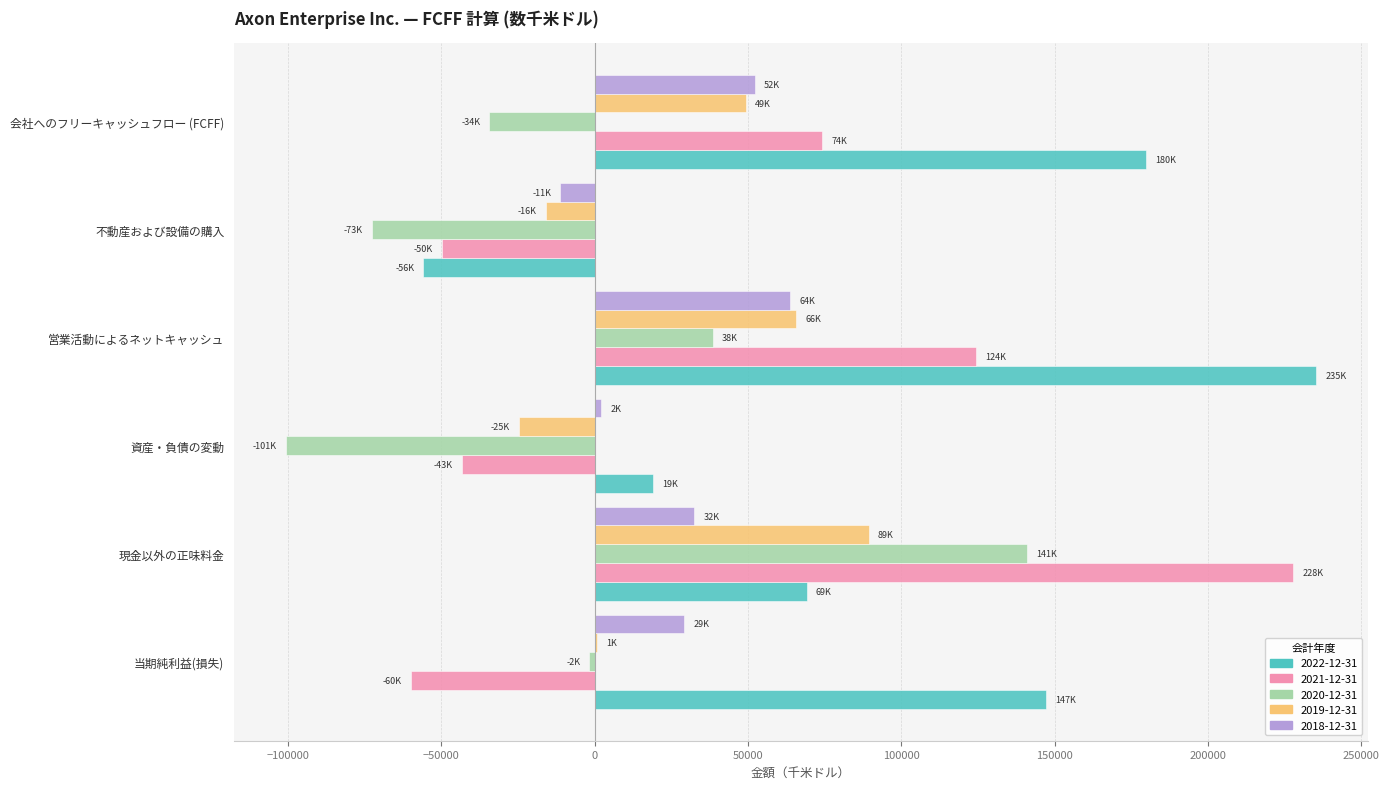

The value of 2022-12-31 at 当期純利益(損失) is 147139. True or false?

True